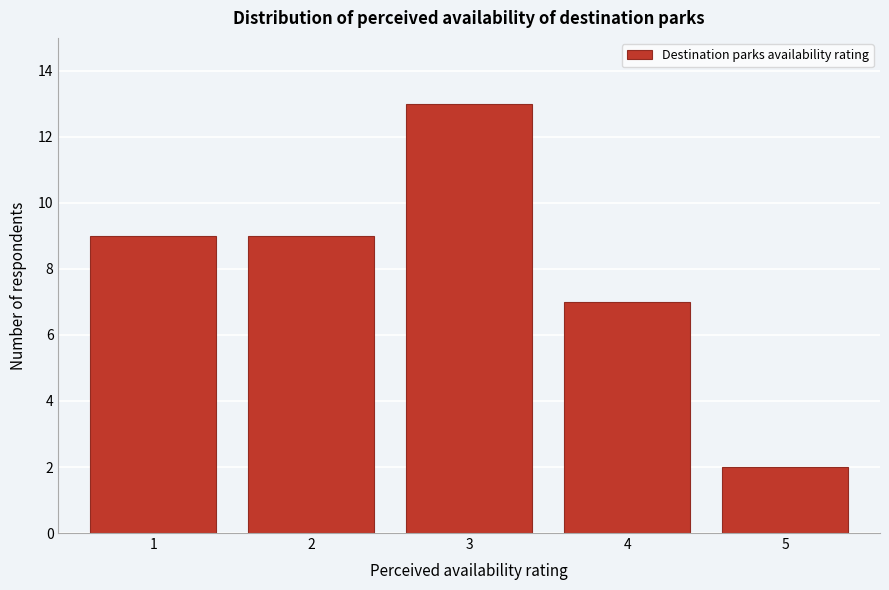

Reading left to right, what are all the values shown in this chart?

1=9	2=9	3=13	4=7	5=2